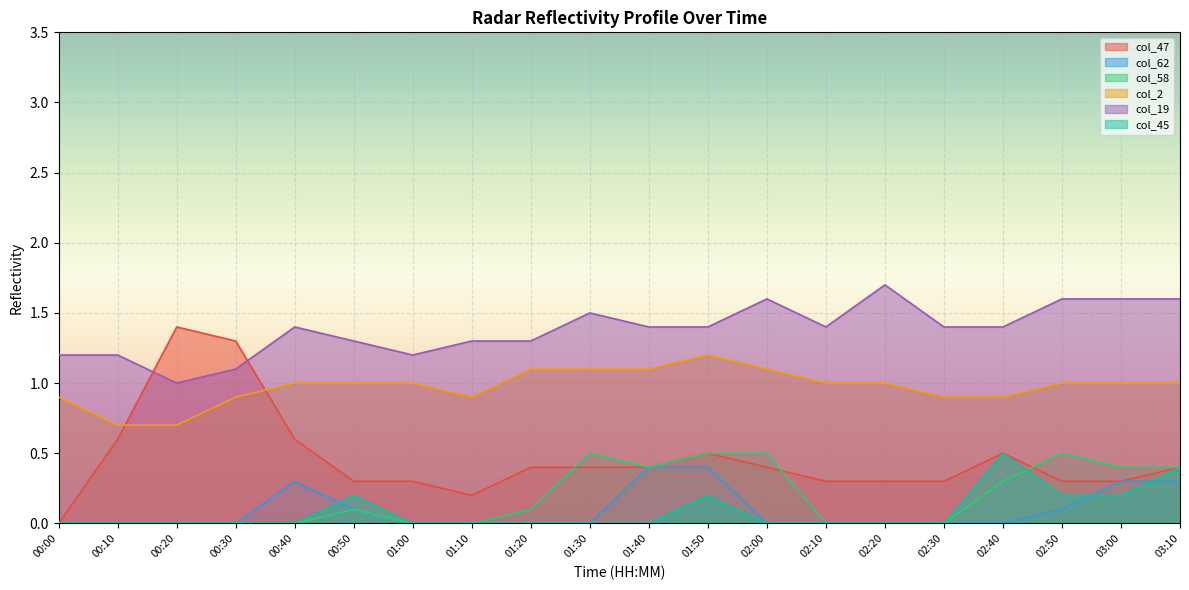

In col_62, how many points are higher than both neighbors (excluding endpoints)?

1